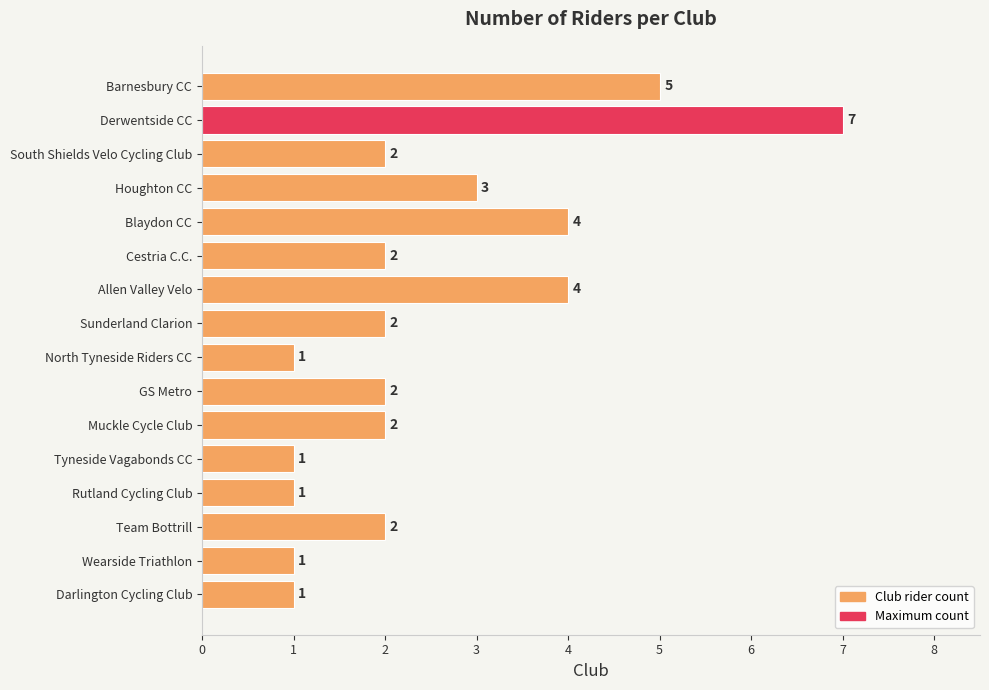

Reading bottom to top, extract all data points from this chart.

Darlington Cycling Club=1	Wearside Triathlon=1	Team Bottrill=2	Rutland Cycling Club=1	Tyneside Vagabonds CC=1	Muckle Cycle Club=2	GS Metro=2	North Tyneside Riders CC=1	Sunderland Clarion=2	Allen Valley Velo=4	Cestria C.C.=2	Blaydon CC=4	Houghton CC=3	South Shields Velo Cycling Club=2	Derwentside CC=7	Barnesbury CC=5